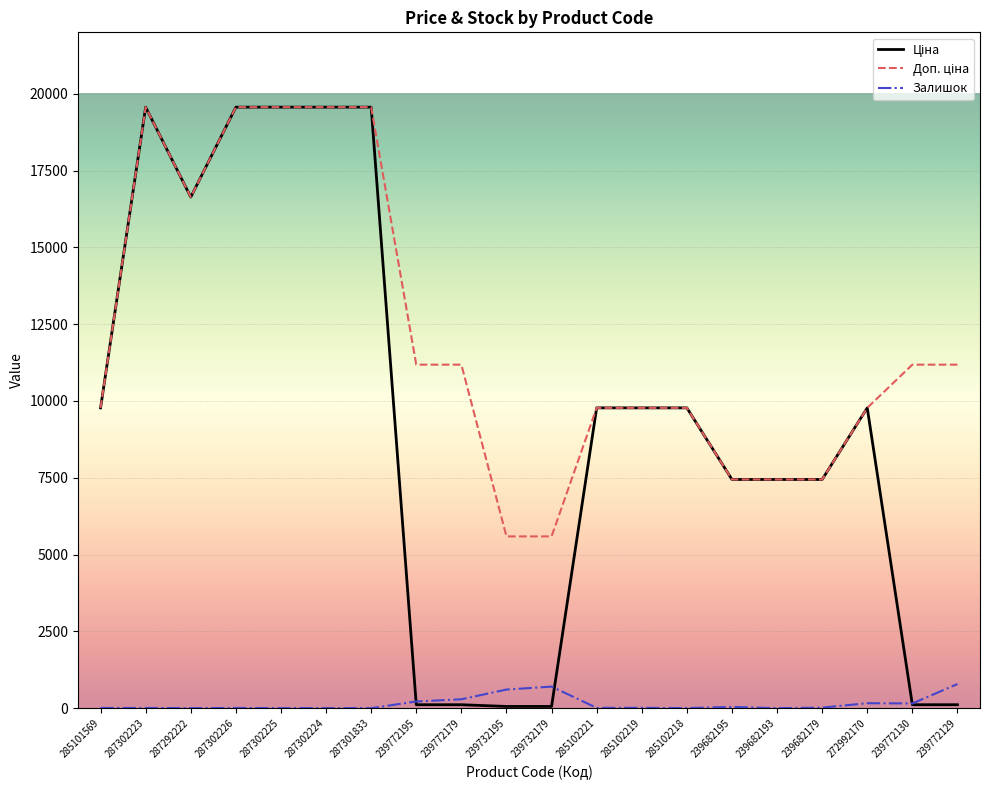

How many series are shown in this chart?

3